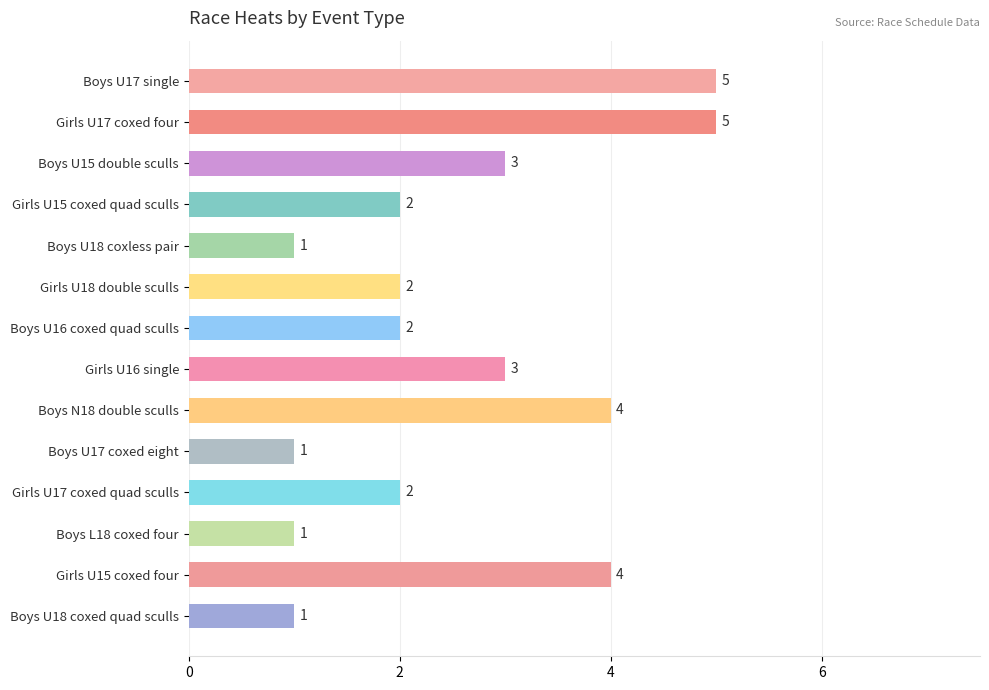

Between Girls U17 coxed four and Boys L18 coxed four, which is larger?

Girls U17 coxed four